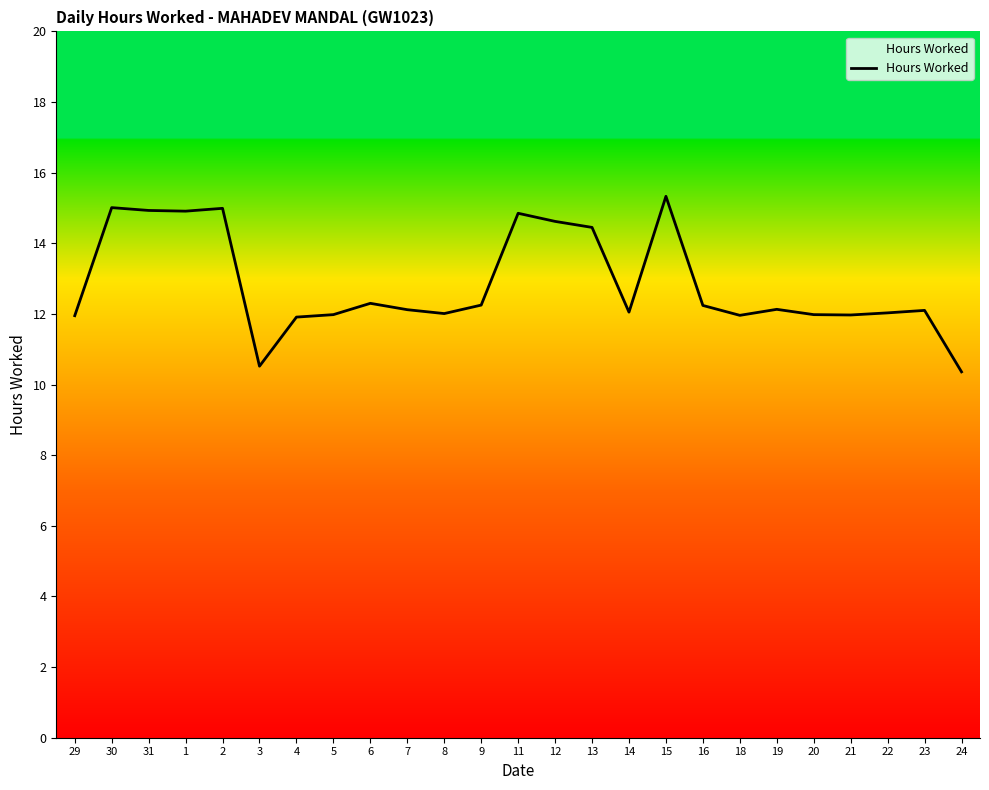

What value does the data have at 22?

12.0